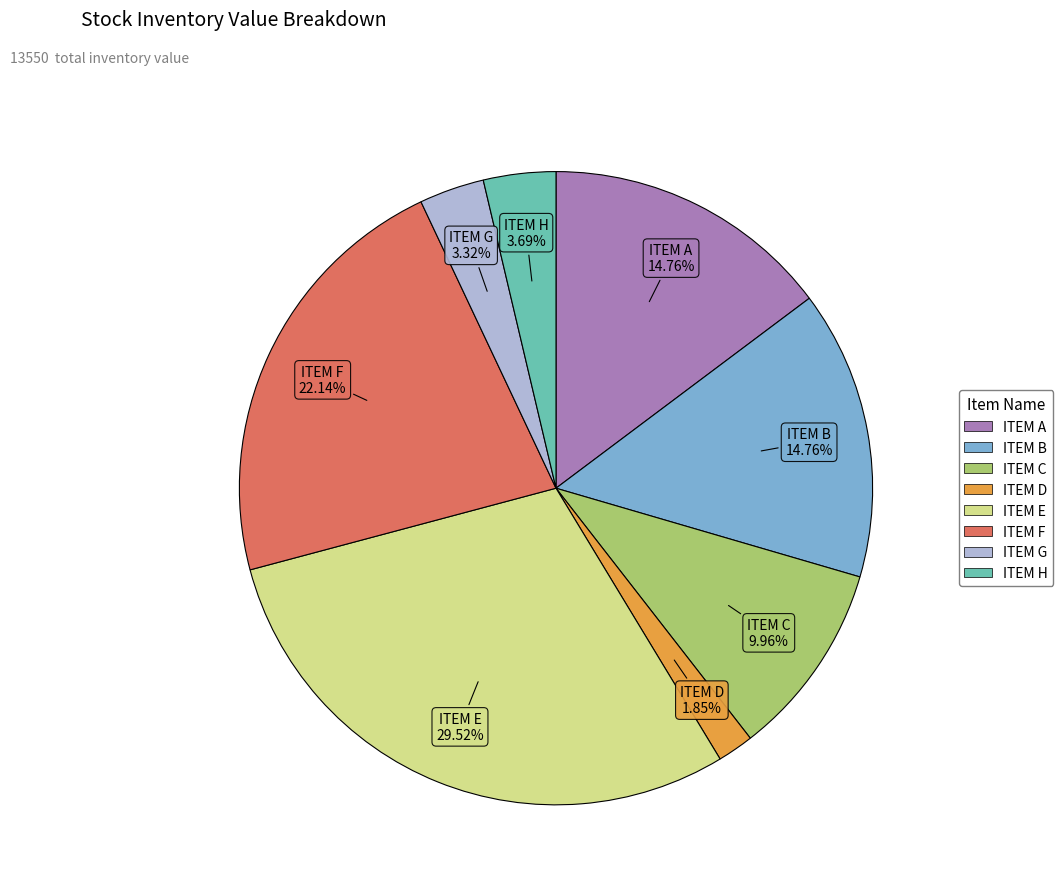

Count the number of slices in the pie.

8